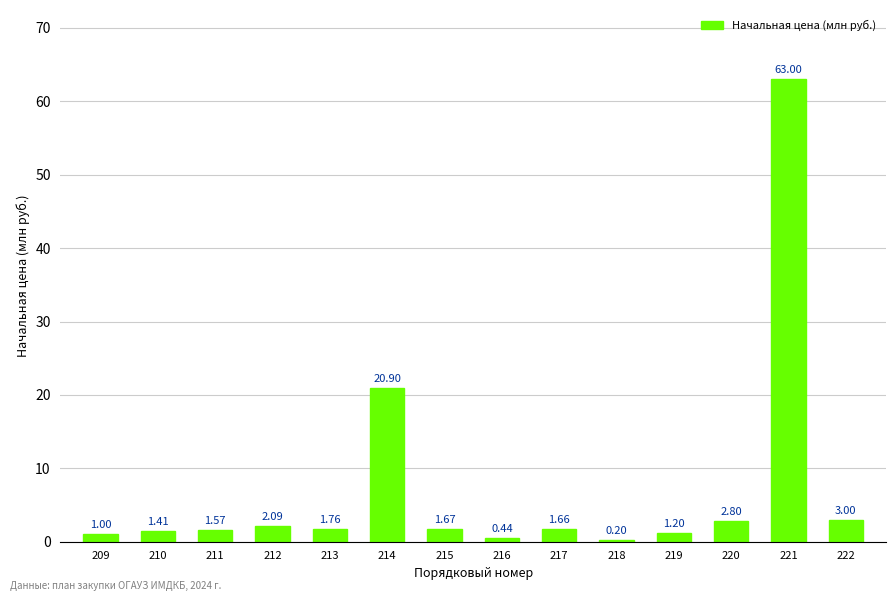

What is the sum of all values?

102.7